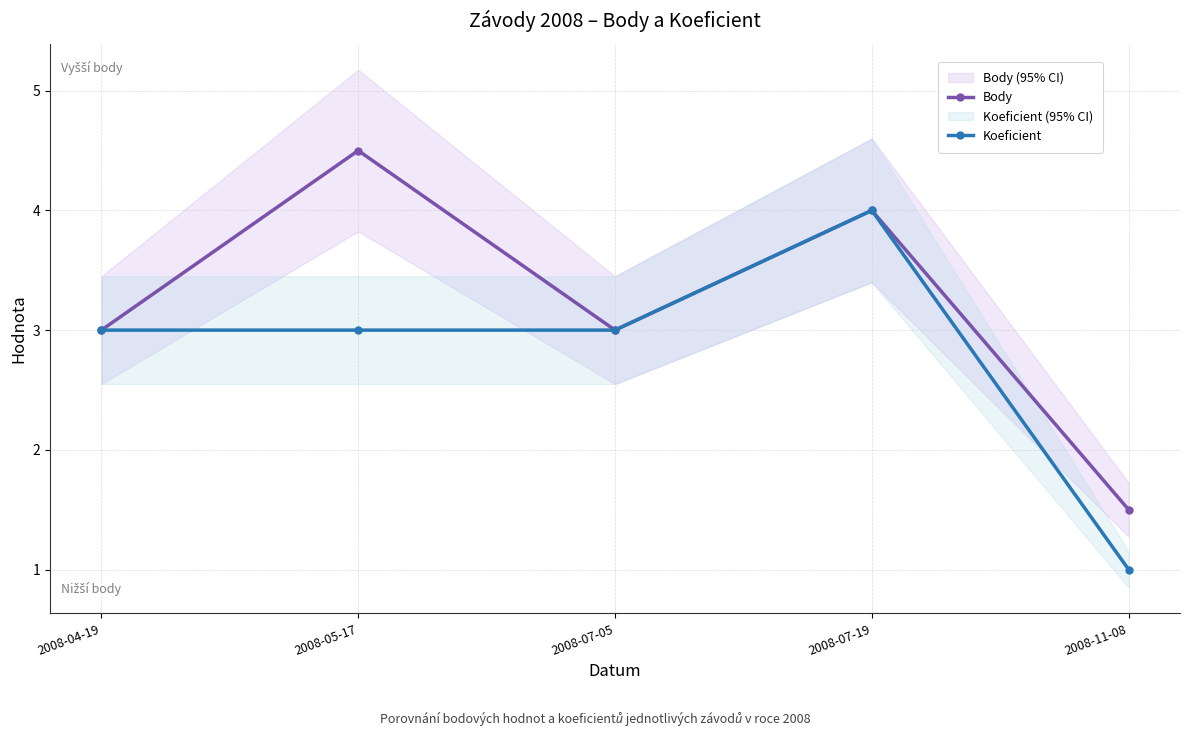

The value of Body at 2008-11-08 is 1.5. True or false?

True